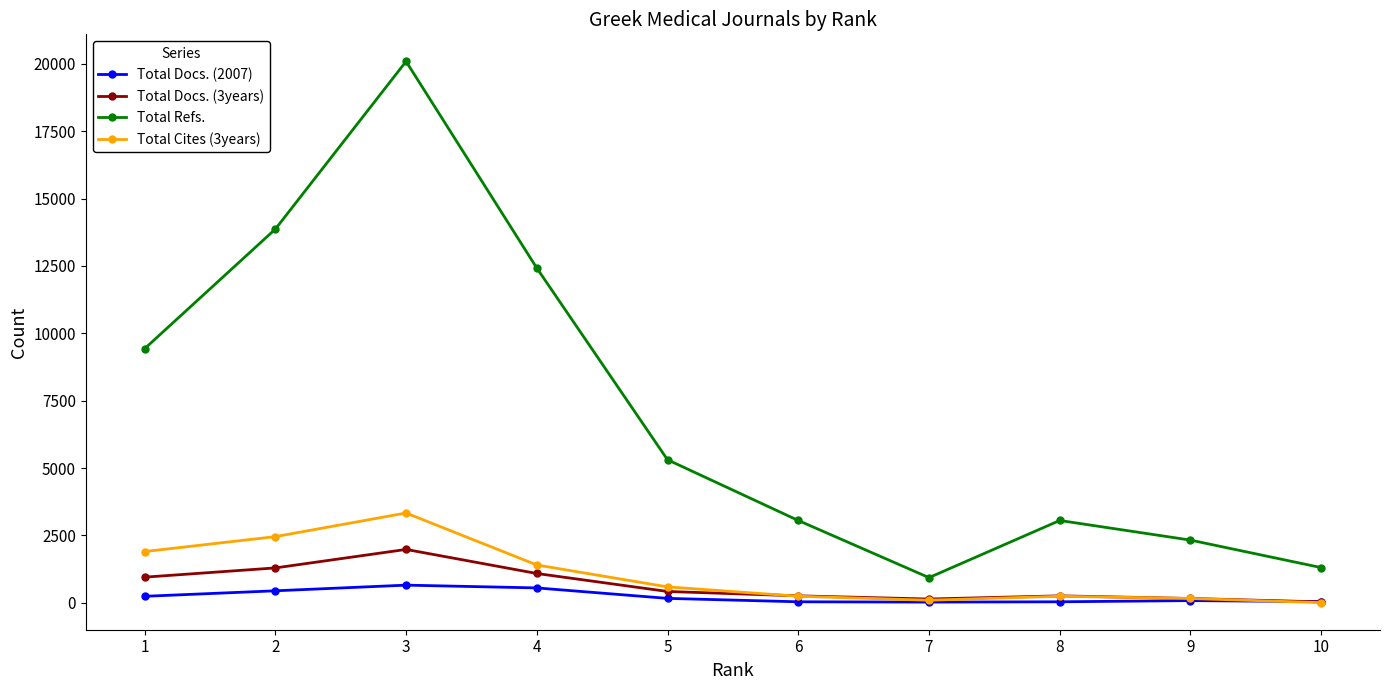

Read the Total Cites (3years) value at 2.

2455